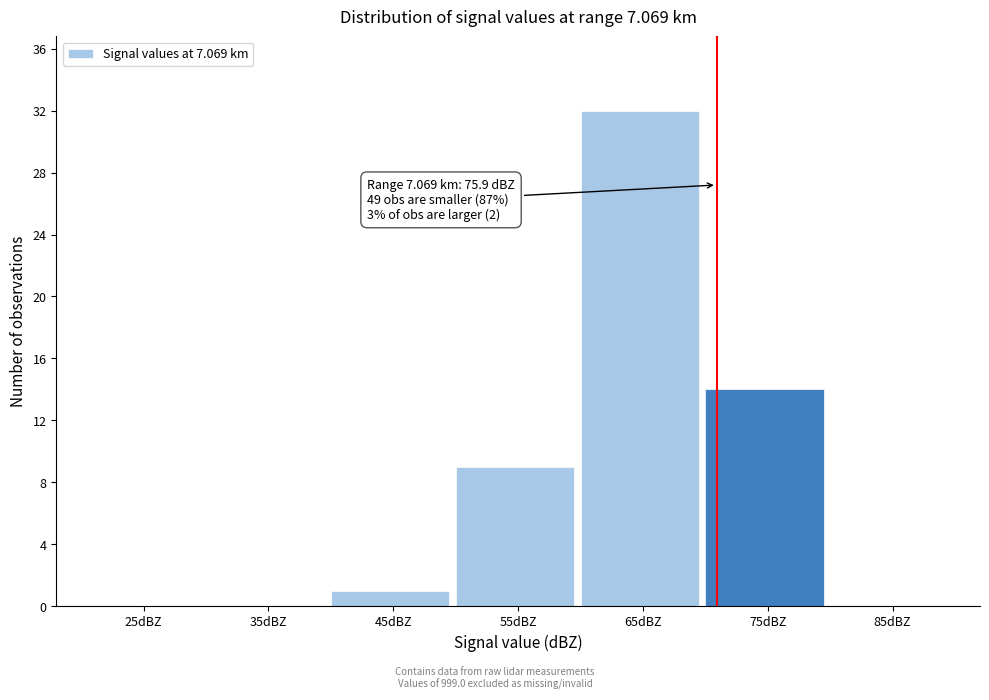

Reading right to left, transcribe all the data shown in this chart.

85dBZ=0	75dBZ=14	65dBZ=32	55dBZ=9	45dBZ=1	35dBZ=0	25dBZ=0